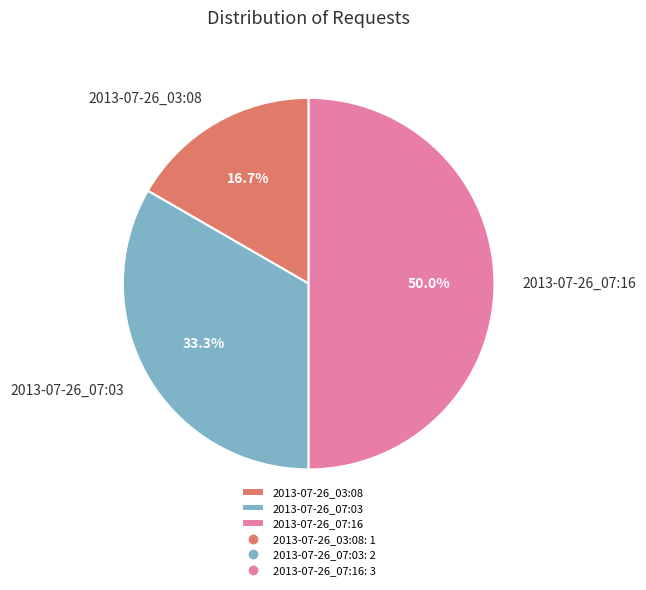

True or false: 2013-07-26_07:16 accounts for 64% of the total.

False